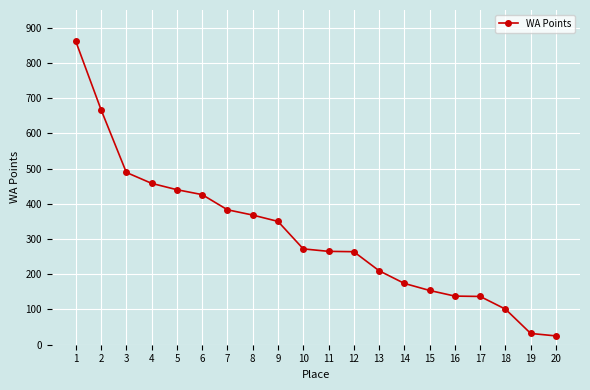

What is the difference between the values at 9 and 12?

86